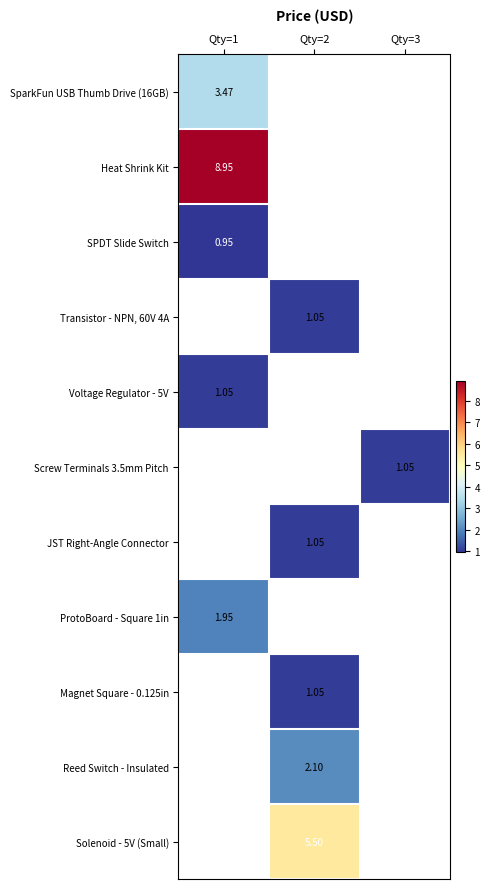

At how many categories does at least one series exceed 8?

1